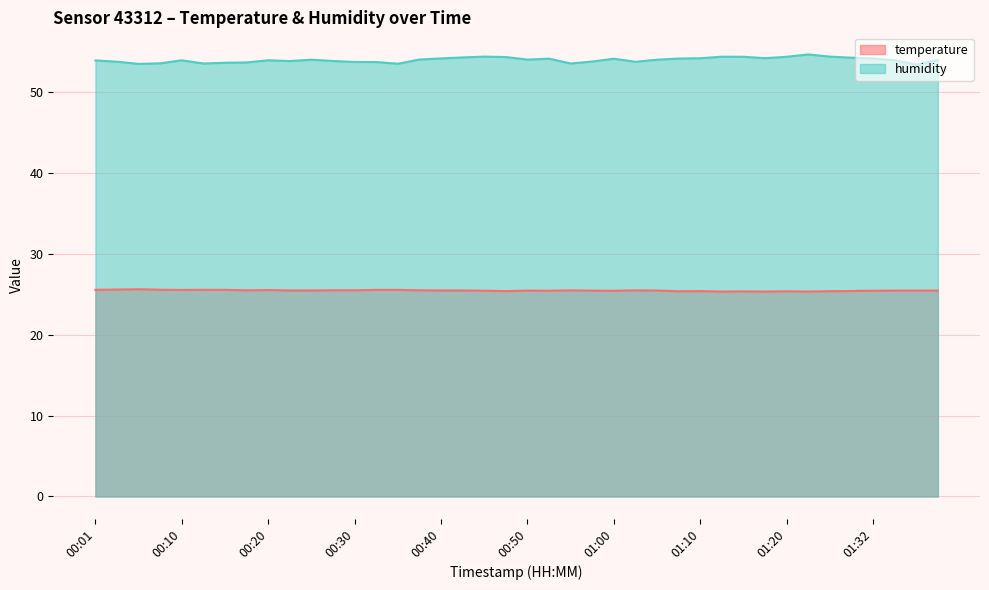

What position from the right is 01:15?

10